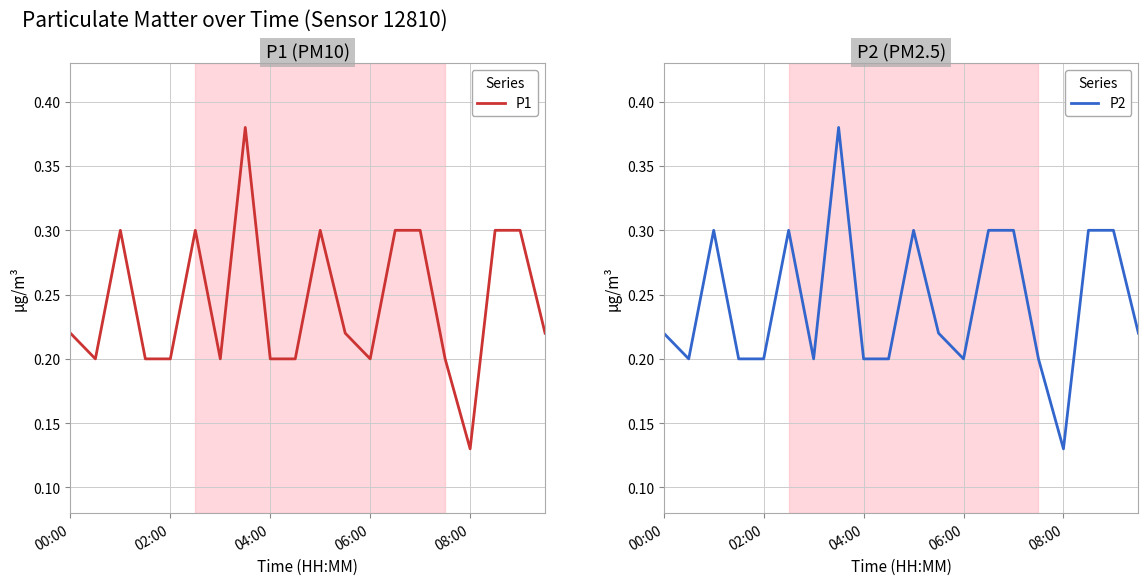

At which label is P2 closest to 0?

08:00